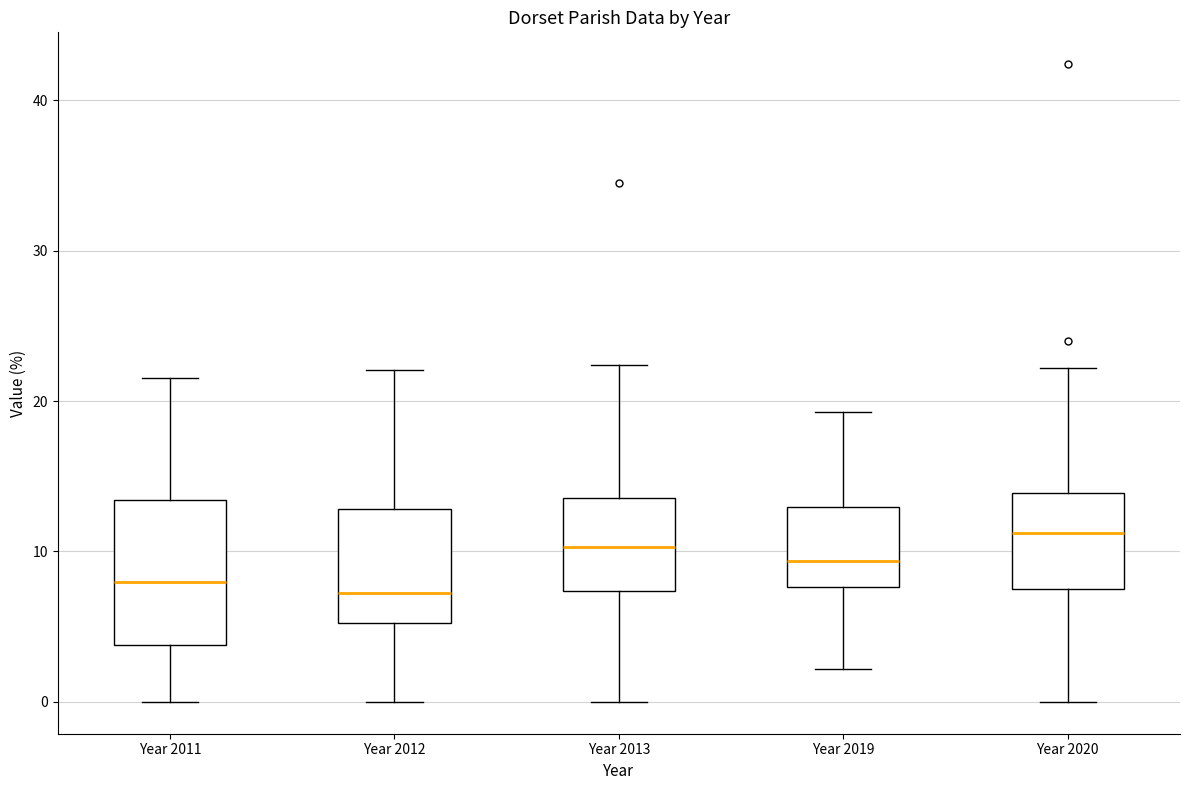

Comparing the boxes themselves (not the whiskers), which one is the tallest?

Year 2011